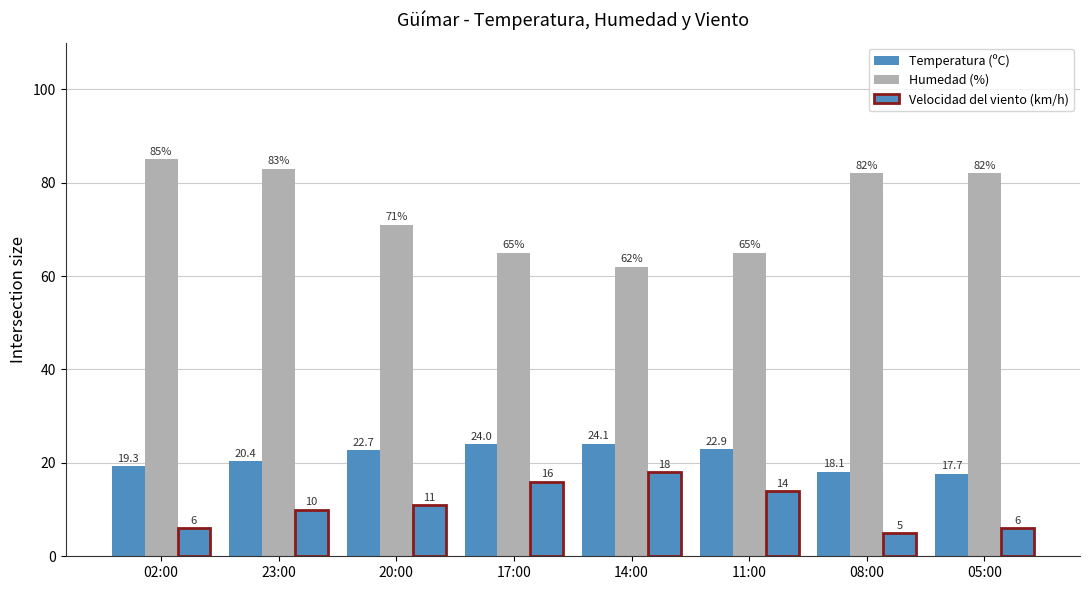

How many bars are there in total?

24